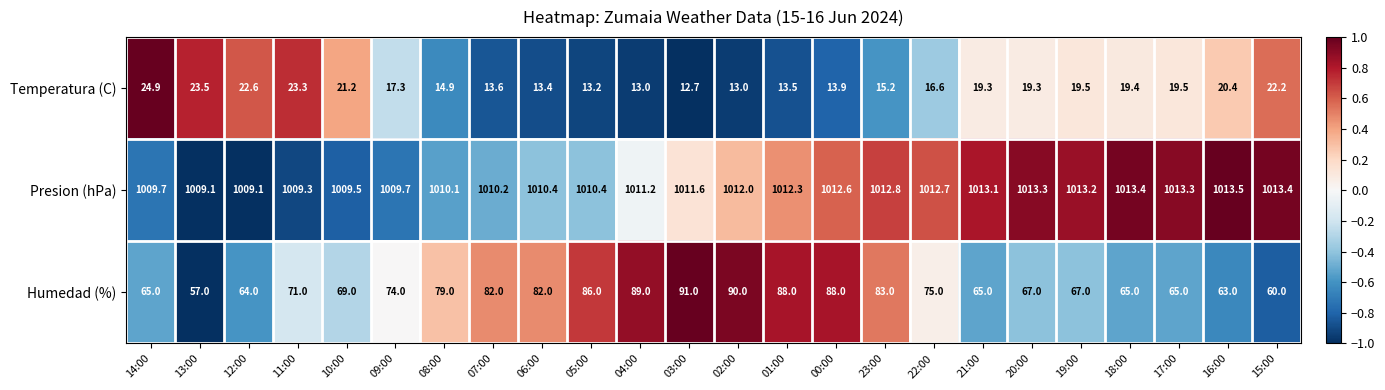

Rank the series by their maximum value, from lowest to highest.

Temperatura (C), Humedad (%), Presion (hPa)